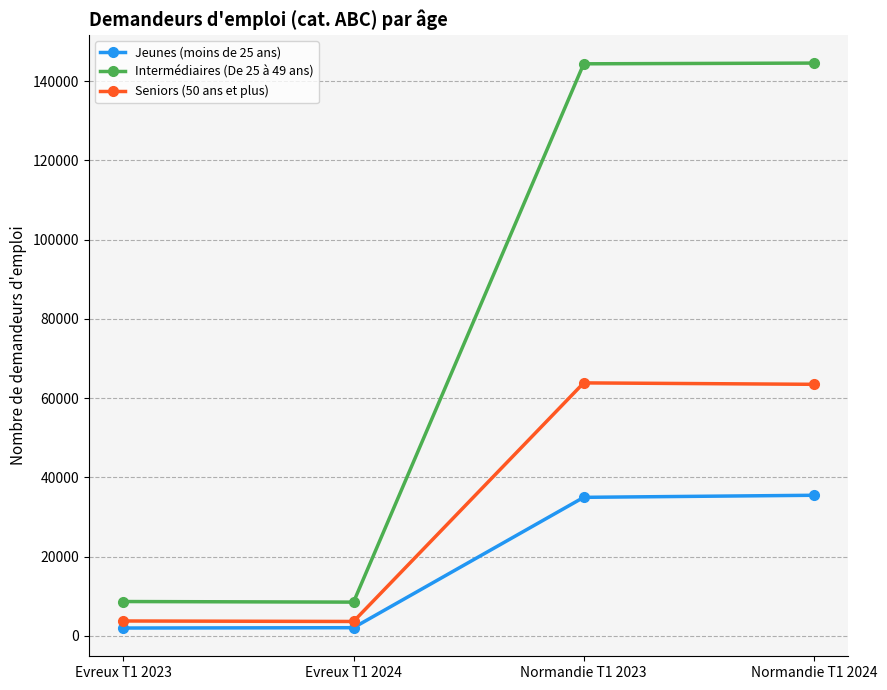

True or false: Jeunes (moins de 25 ans) has a value of 58442 at Normandie T1 2023.

False